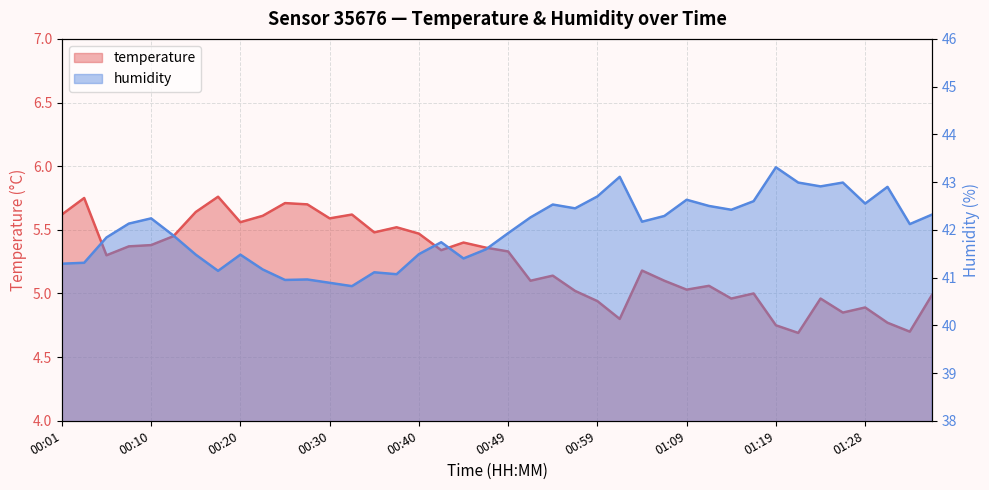

Count the number of categories in the chart.

40